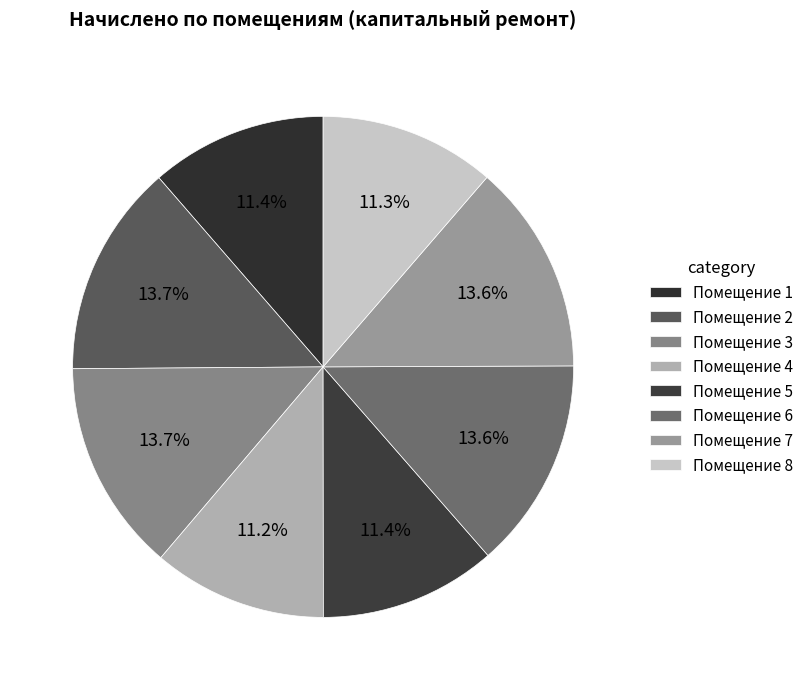

Count the number of slices in the pie.

8